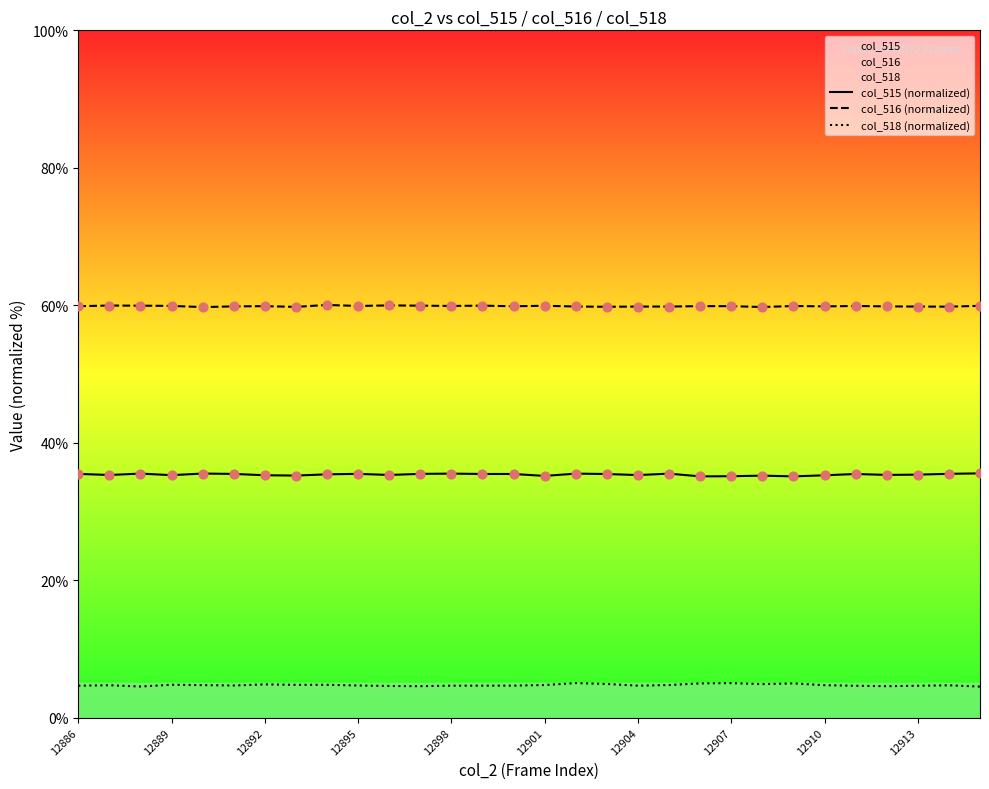

Which series reaches the maximum Y coordinate?

col_516 (normalized)